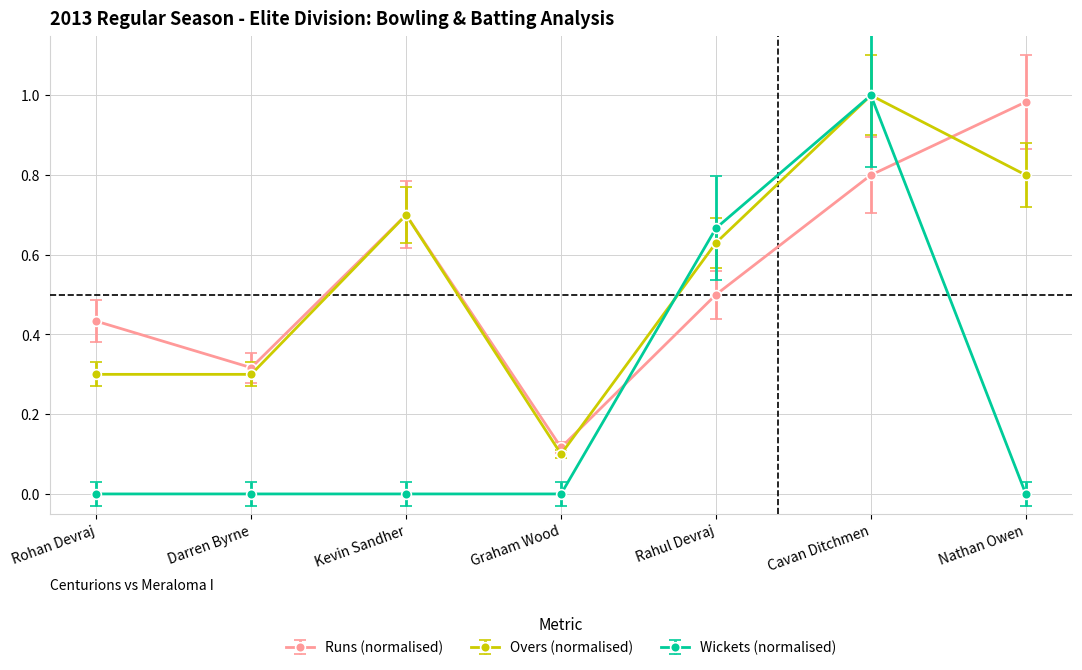

At which label does Overs (normalised) reach its peak?

Cavan Ditchmen